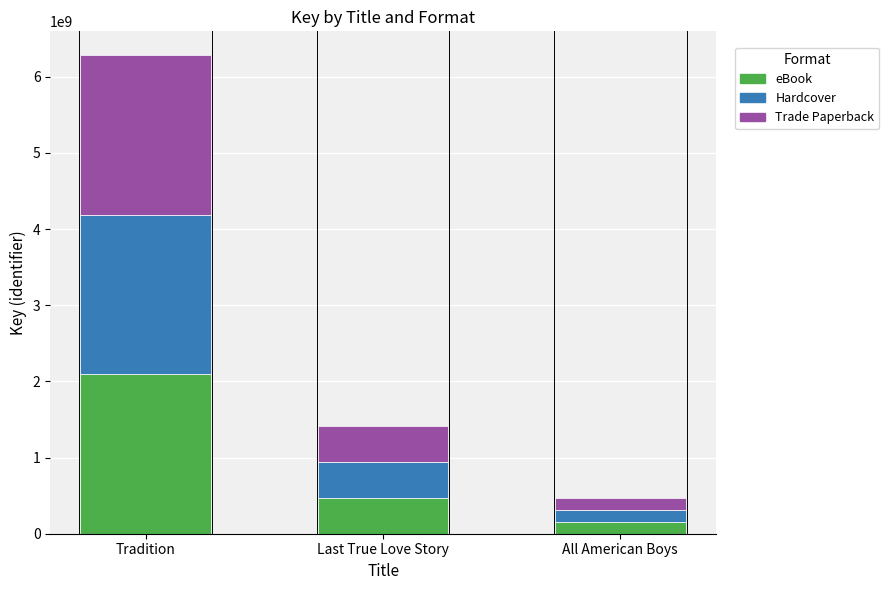

What is the total value across all series at Last True Love Story?

1410828306